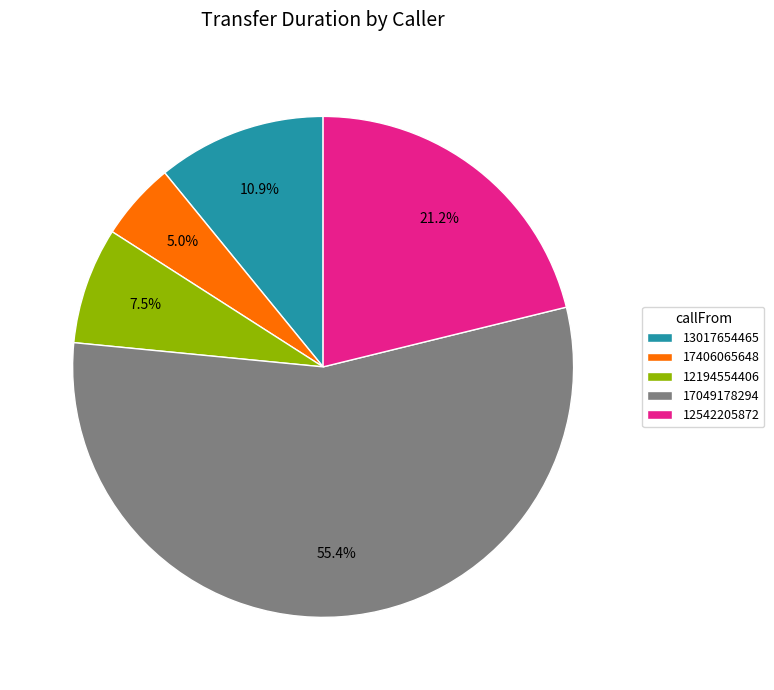

How many segments does this pie chart have?

5